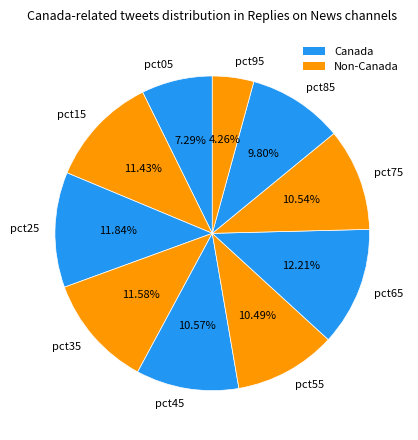

To the nearest percent, what is the average slice percentage?

10%